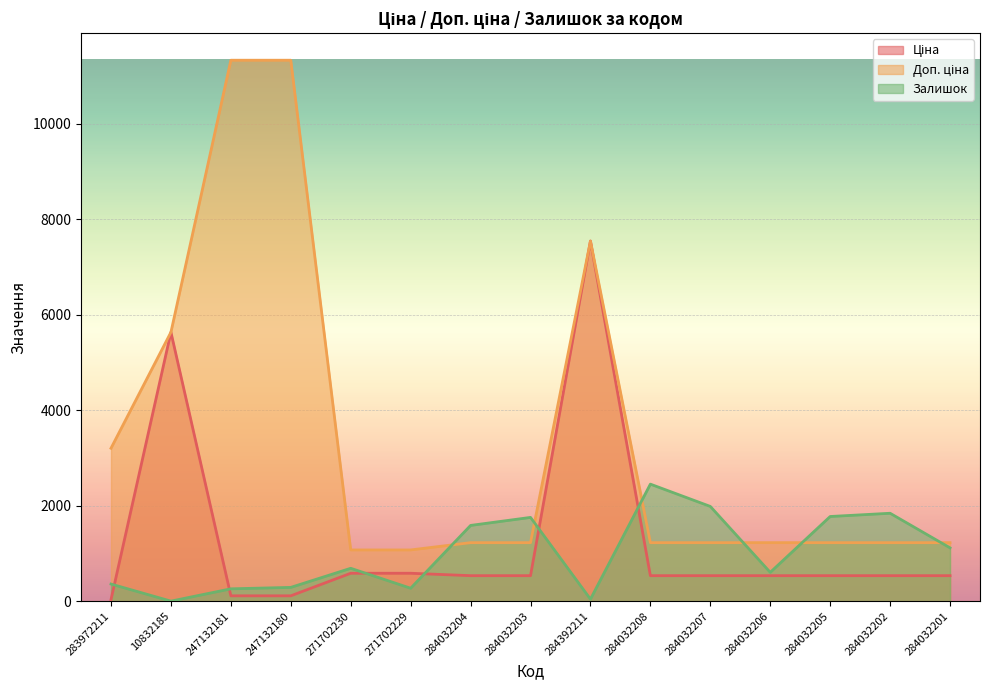

At which label is Доп. ціна closest to 6204?

10832185